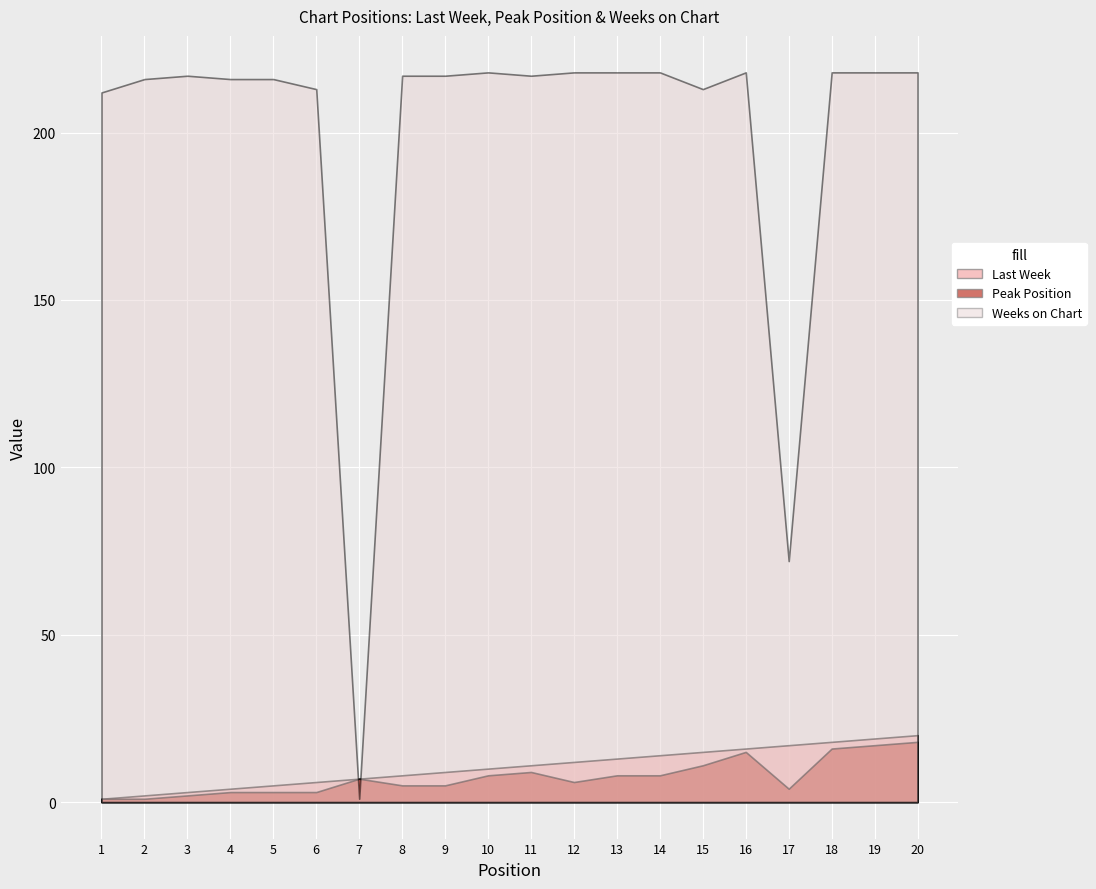

Which series has the largest range (max minus min)?

Weeks on Chart